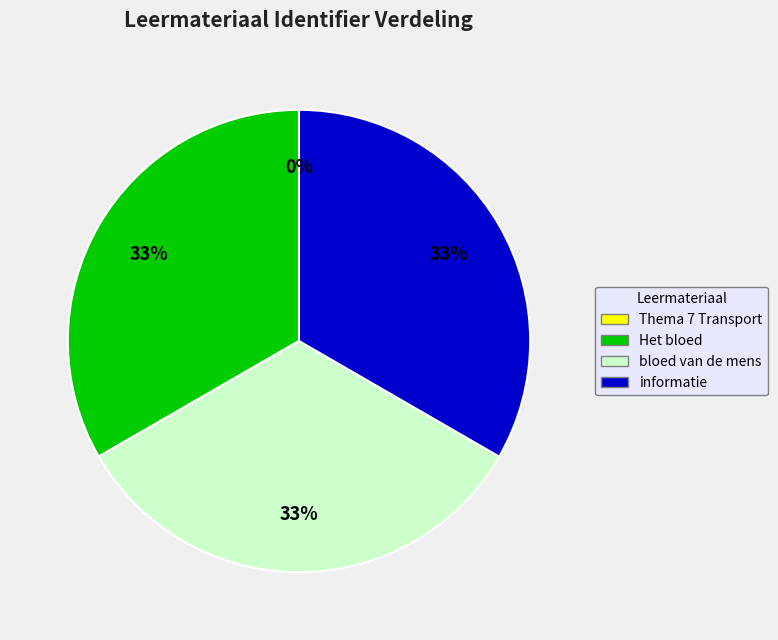

Approximately how many times larger is the value at Het bloed compared to informatie?

1.0